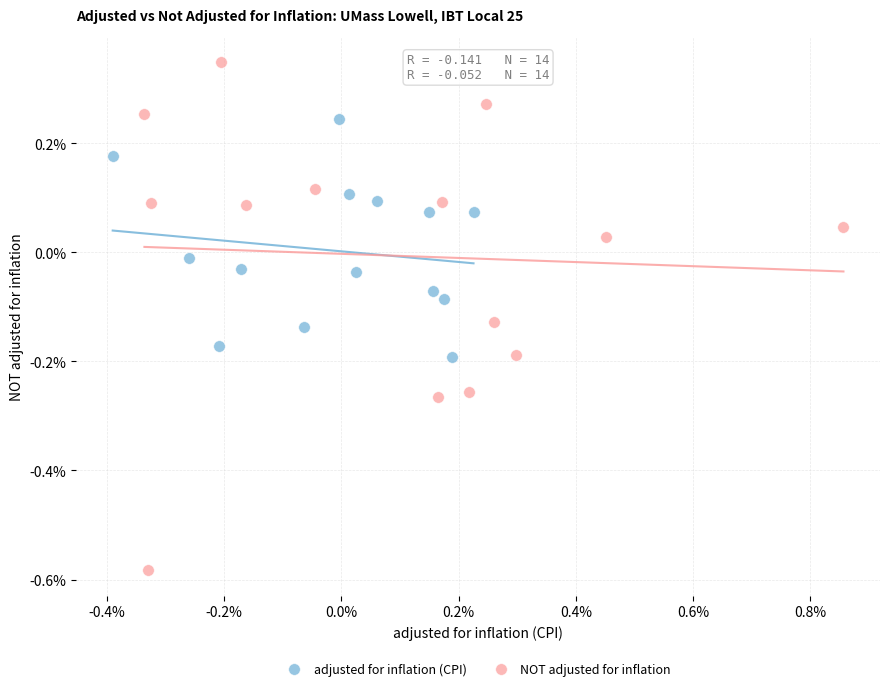

Which series contains the lowest Y value?

NOT adjusted for inflation